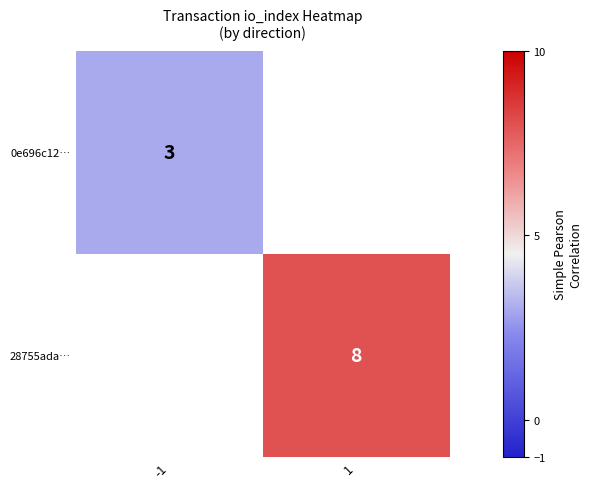

True or false: 28755ada… has a value of 3 at 1.

False